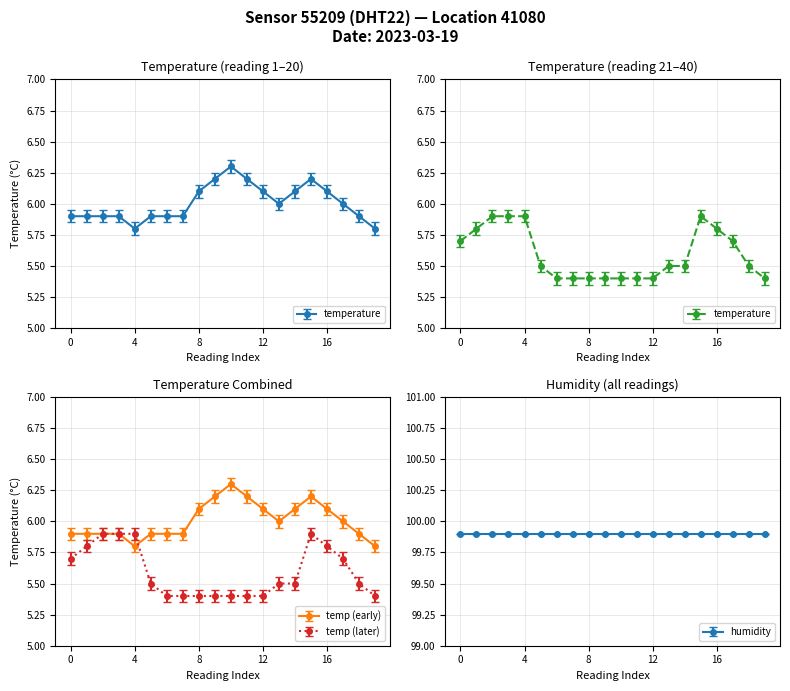

The value of temp (early) at 12 is 8.5. True or false?

False